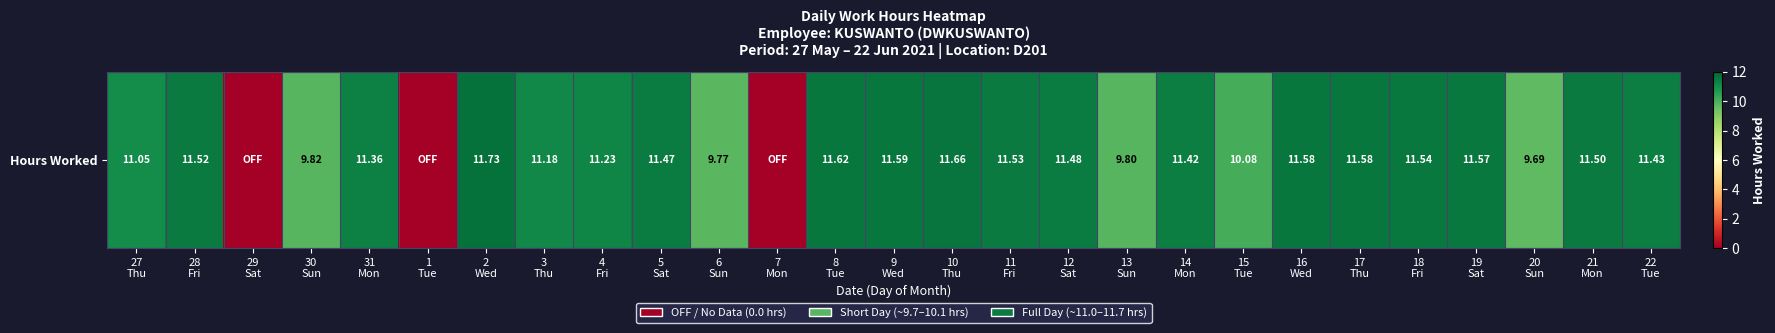

What is the ratio of the value at 8
Tue to the value at 18
Fri?

1.0